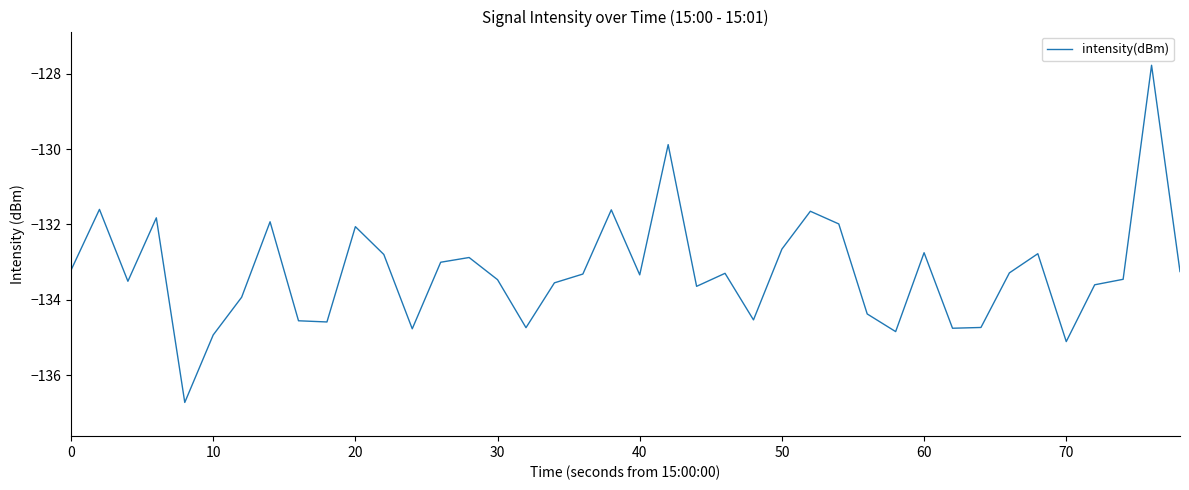

What is the minimum value shown in the chart?

-136.7